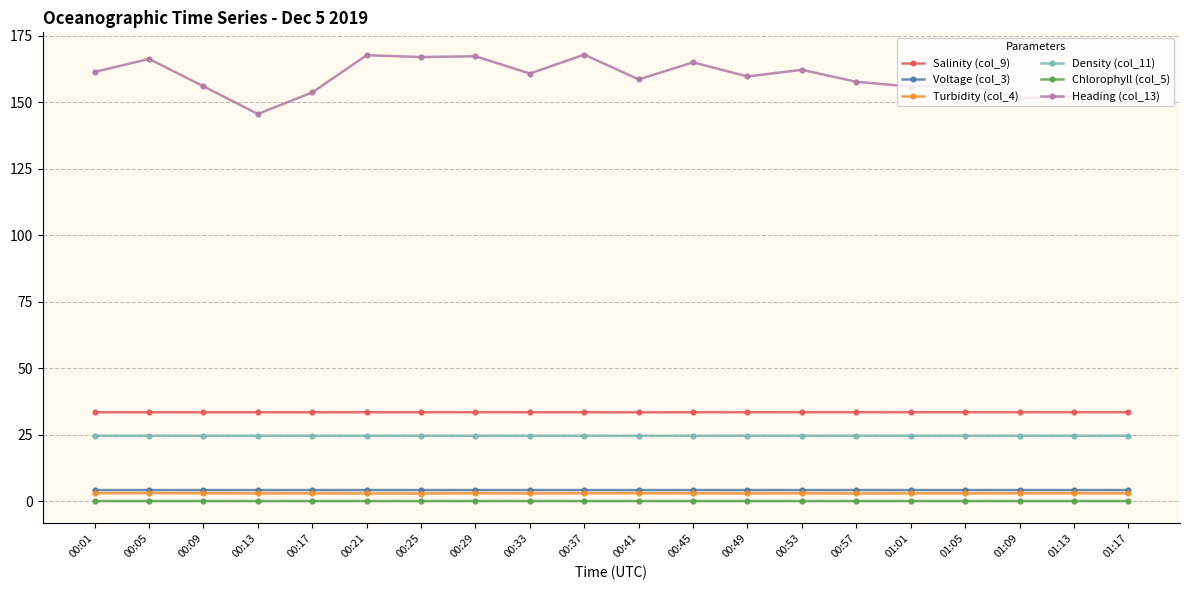

The Salinity (col_9) series shows 33.5 at 00:09. True or false?

True